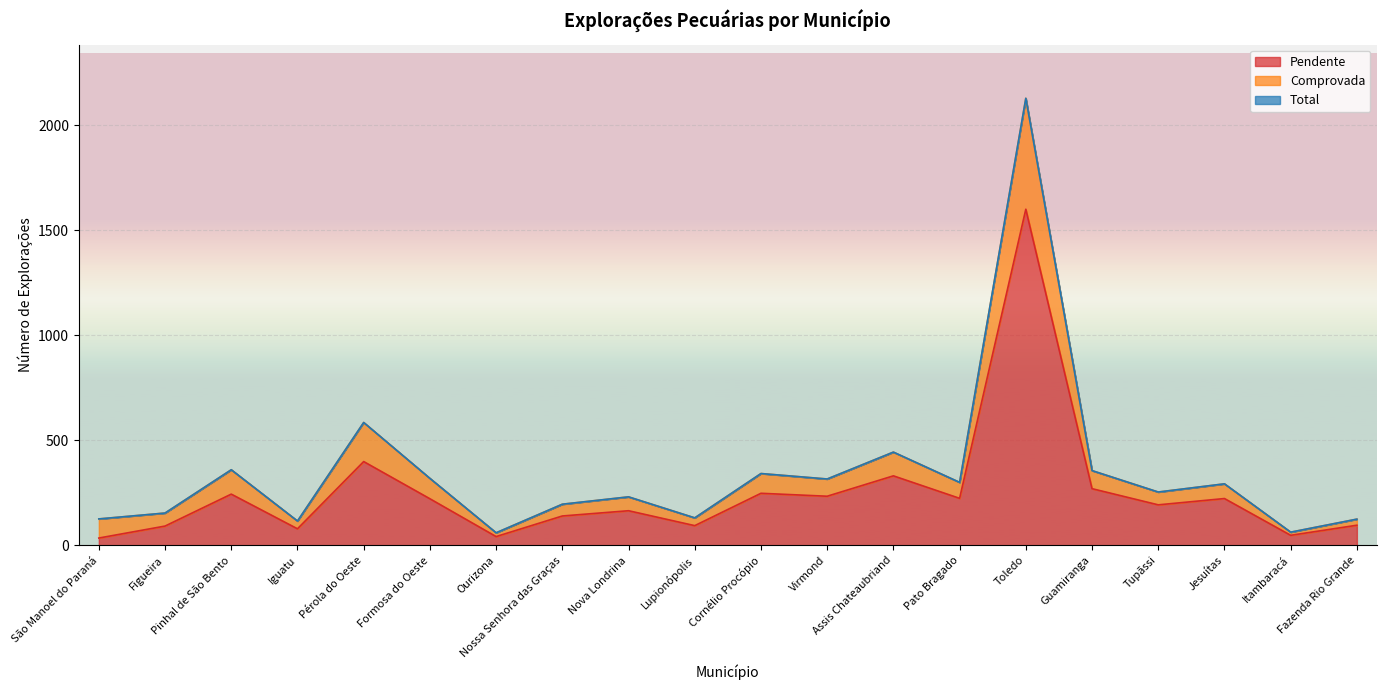

What is the average value of the Total series?

345